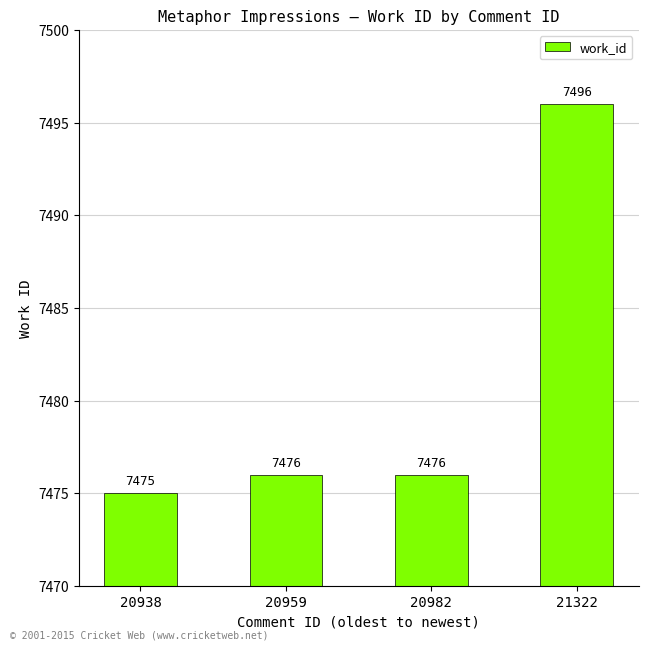

Does the chart contain stacked bars?

No